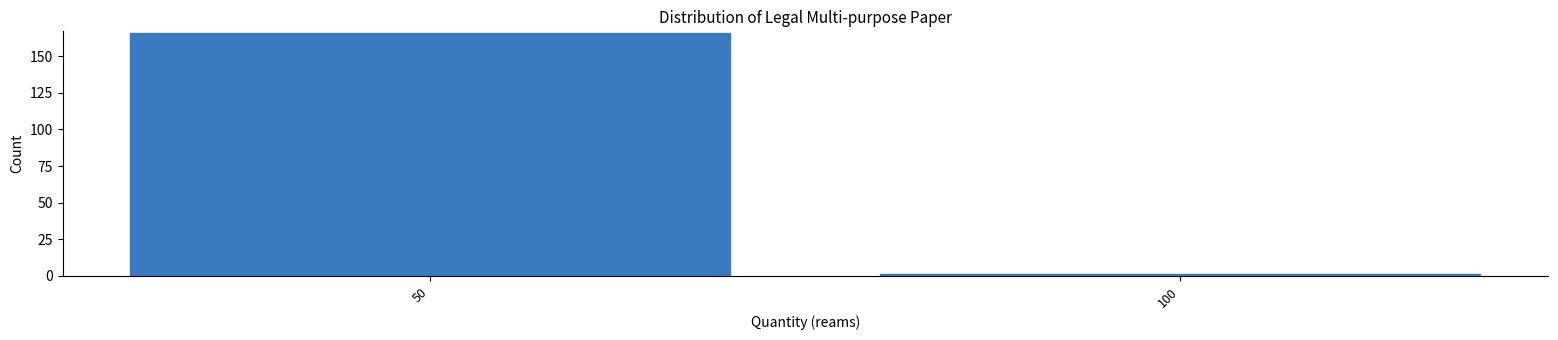

Reading left to right, list all the values displayed in this chart.

50=166	100=1